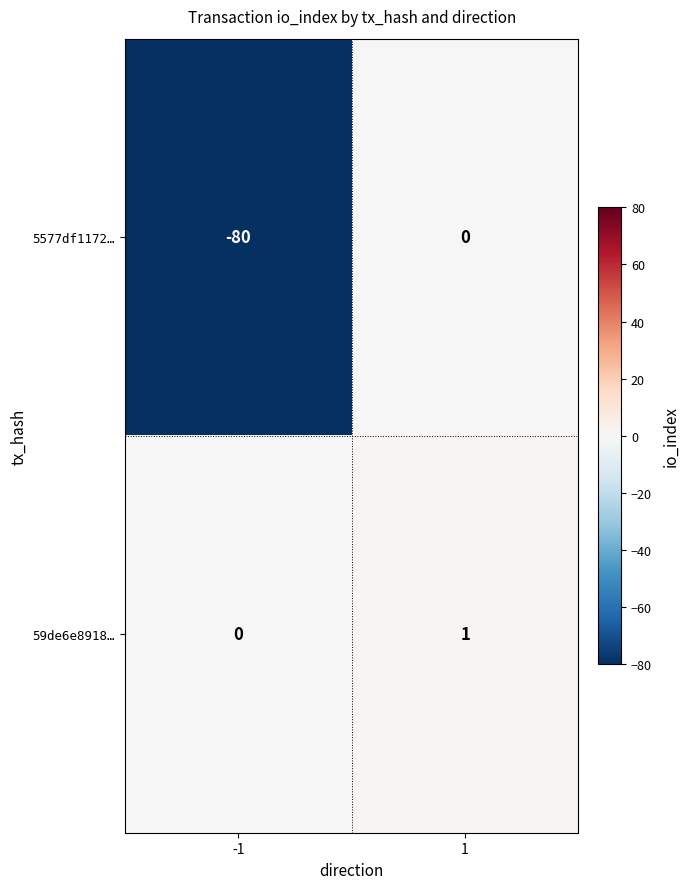

The 5577df1172… series shows -80 at -1. True or false?

True